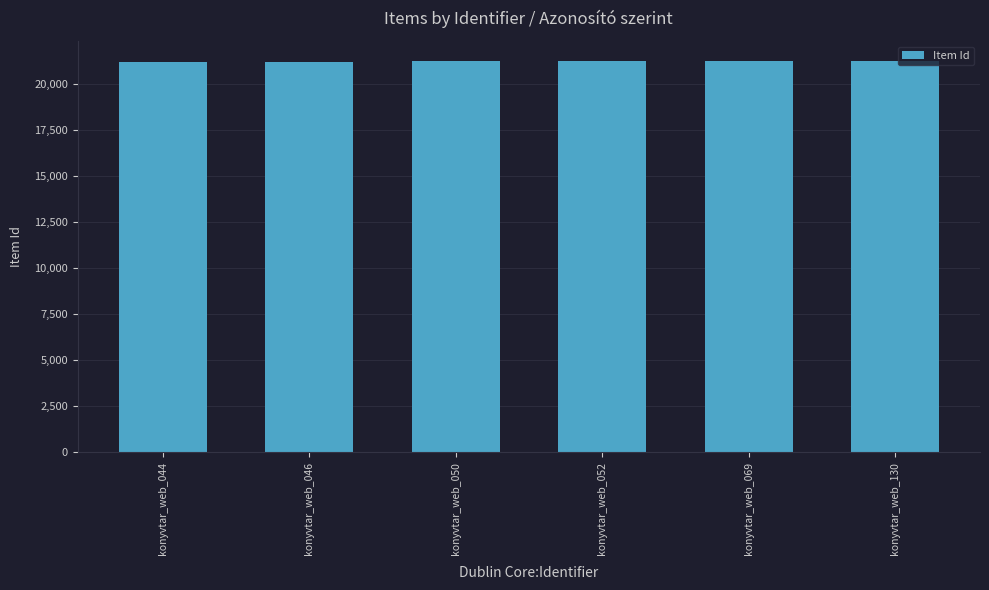

The chart shows a value of 21234 at konyvtar_web_069. True or false?

True